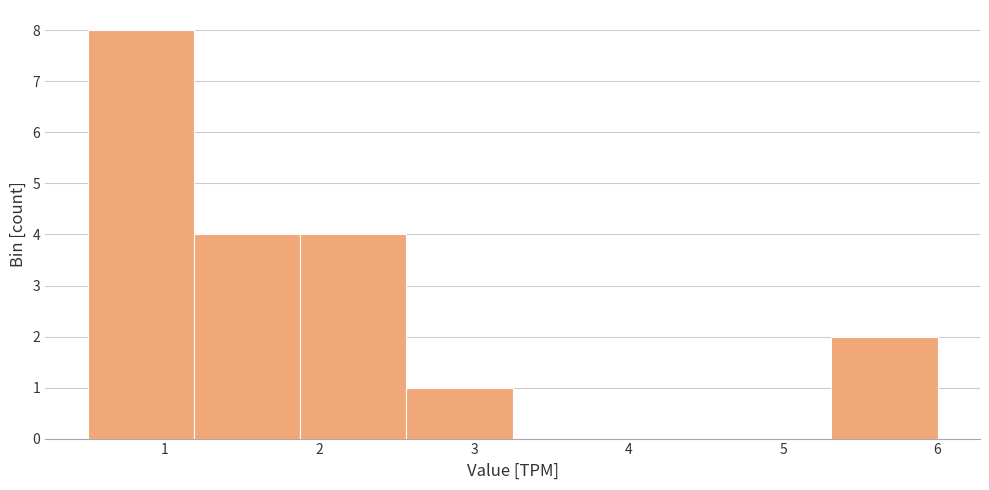

Over which range of the x-axis is the bar tallest?

0.5 to 1.2